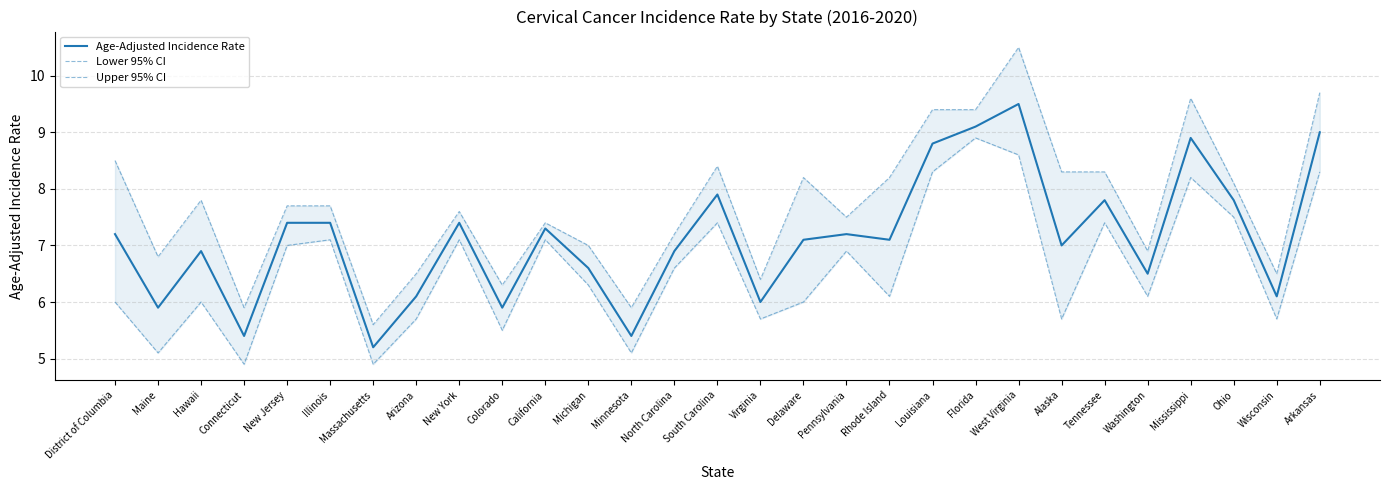

How many lines are shown in the chart?

3